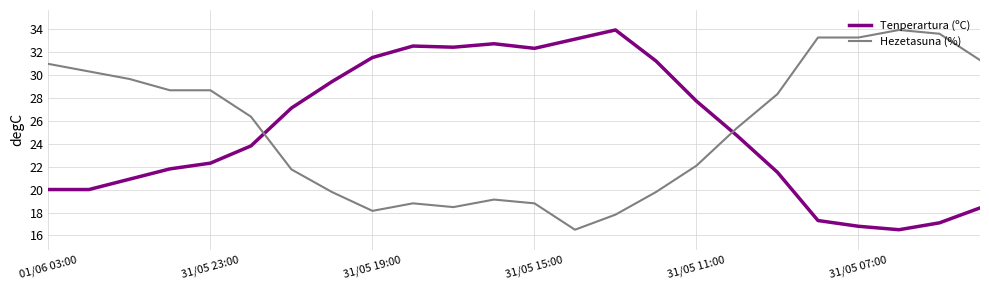

What is the lowest value of the Hezetasuna (%) series?

16.5